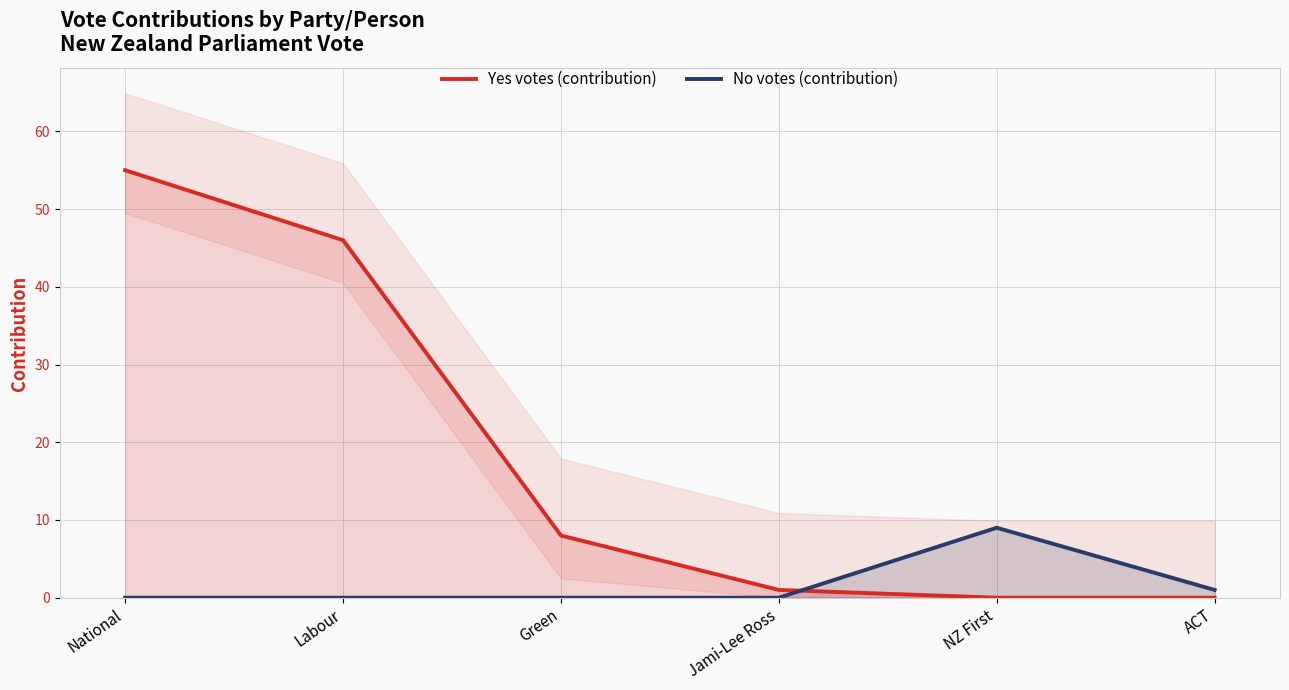

In No votes (contribution), how many points are higher than both neighbors (excluding endpoints)?

1